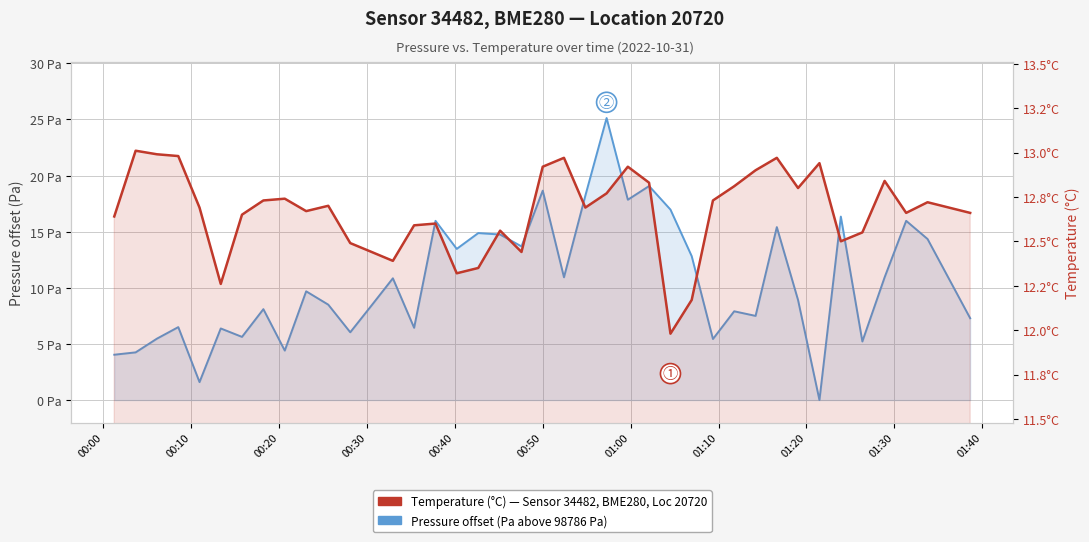

In Temperature (°C), how many points are lower than both neighbors (excluding endpoints)?

10